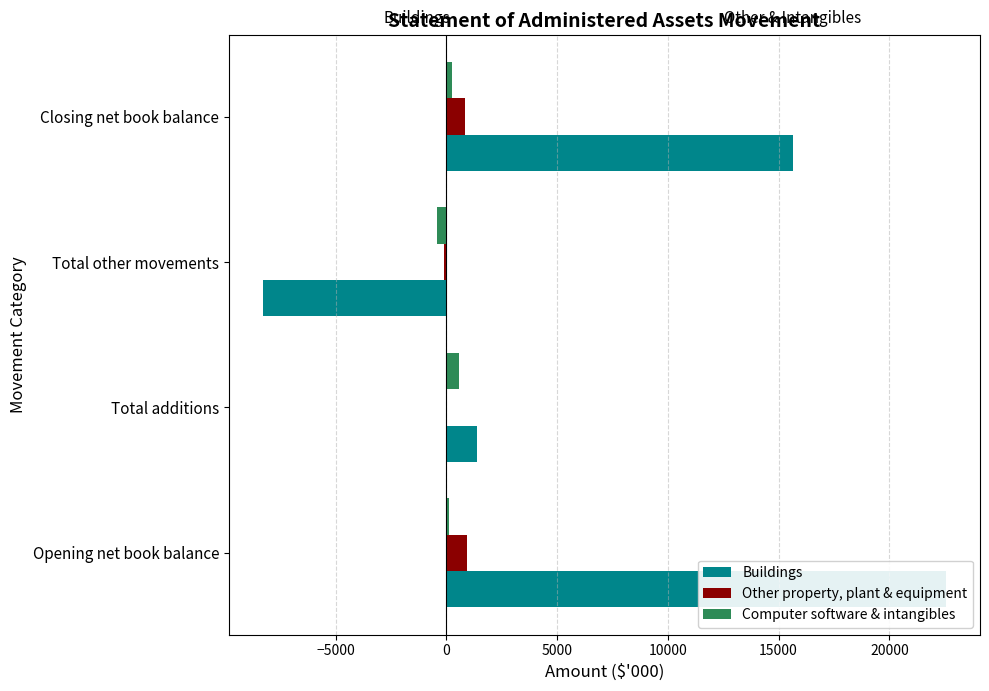

At how many categories does at least one series exceed -7460?

4